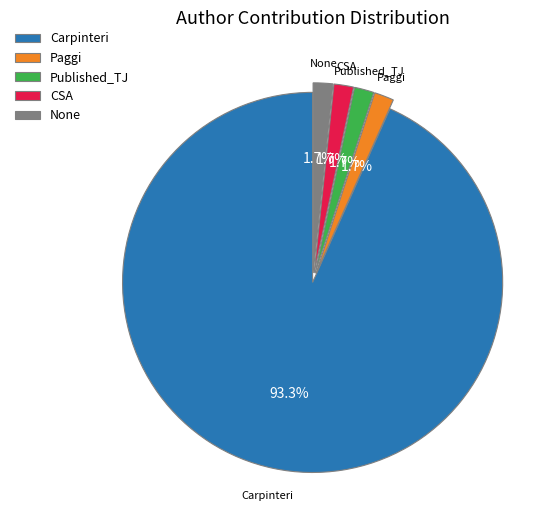

What percentage is NOT represented by None?

98.3%